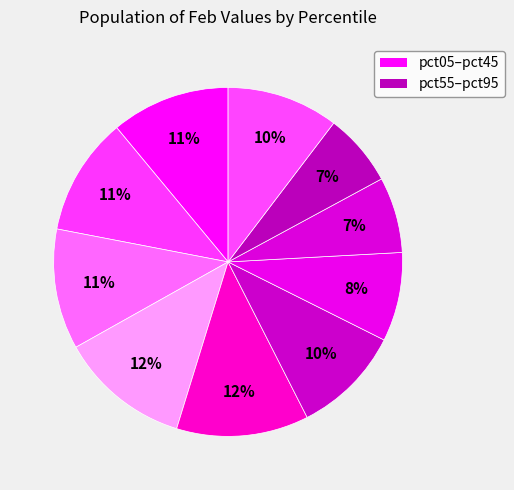

How many slices are in this pie chart?

10